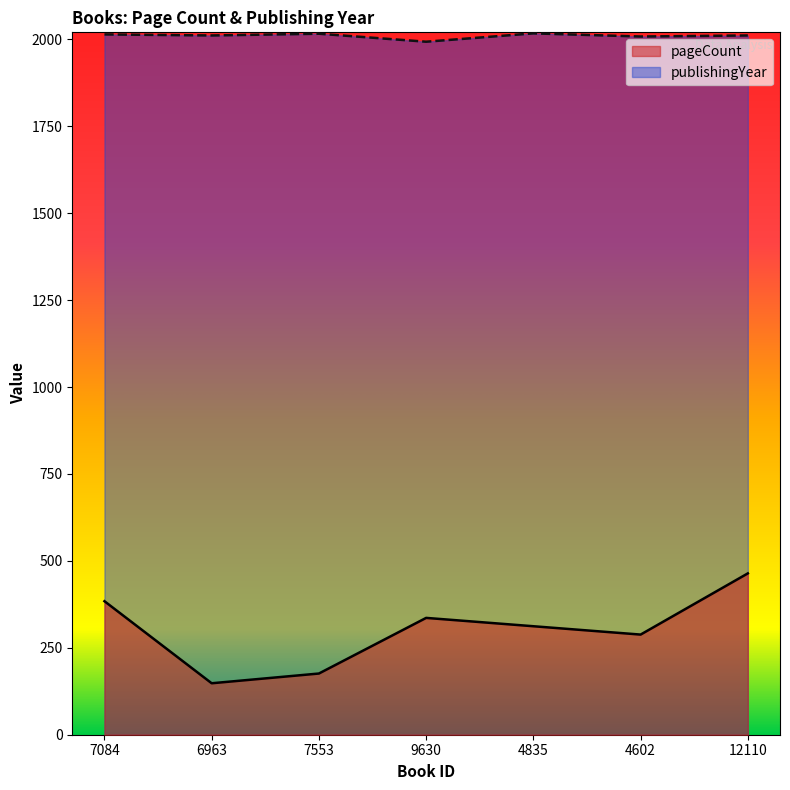

Rank the series by their average value, from highest to lowest.

publishingYear, pageCount